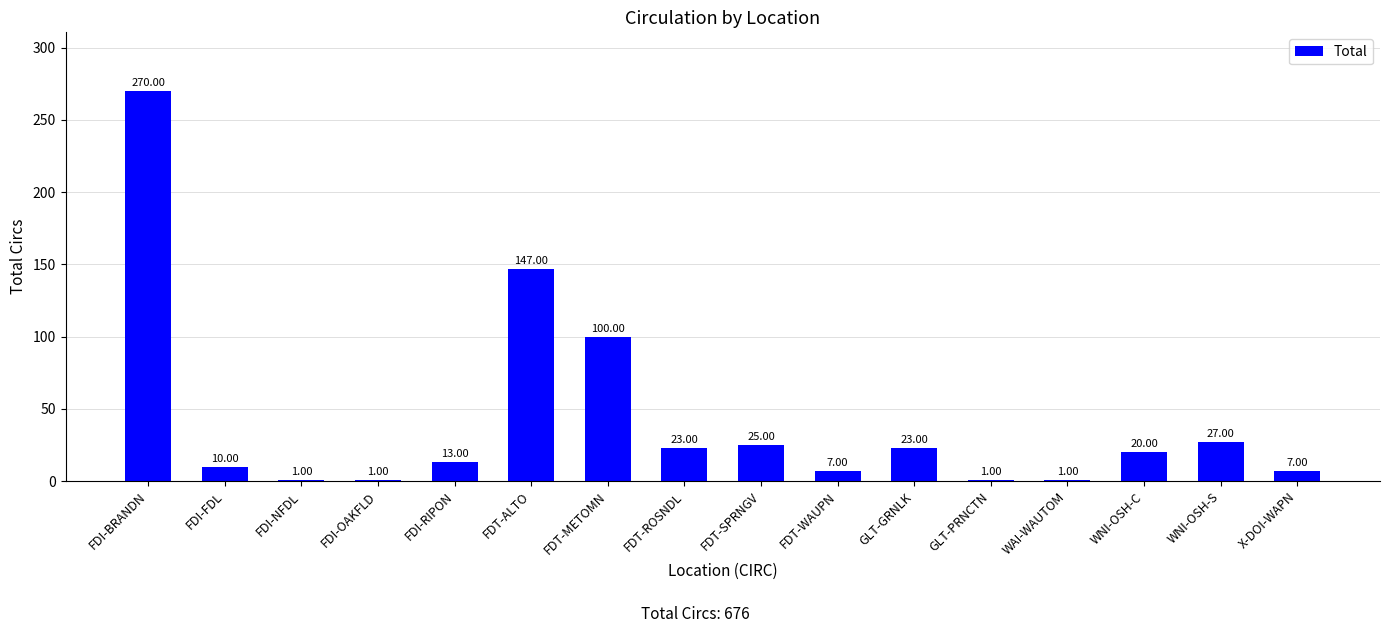

The value at FDI-NFDL is 1. True or false?

True